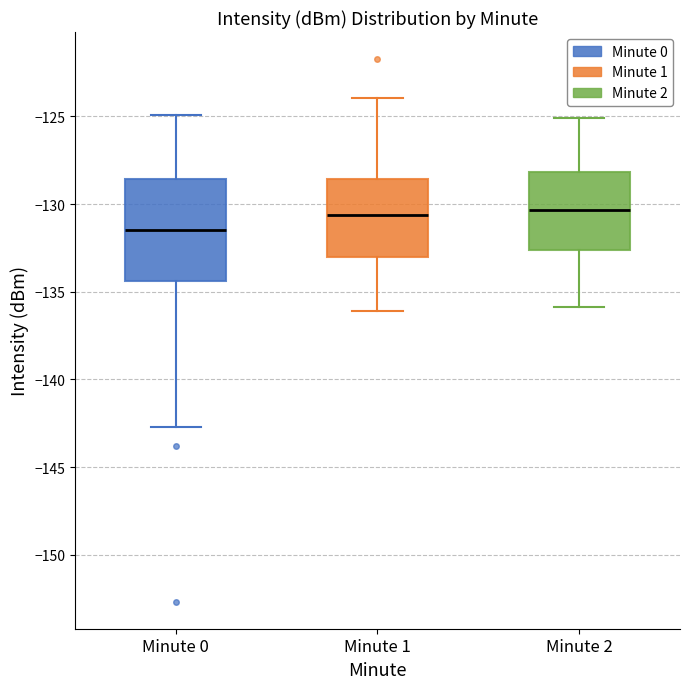

Reading left to right, read every box against the y-axis: the position of its median line, the range the box covers, and the ends of its whiskers. The values are not printed on the chart, so give them approximately, as read against the axis.

Minute 0: median -131.5, box -134.5 to -128.5, whiskers -142.5 to -125.0
Minute 1: median -130.5, box -133.0 to -128.5, whiskers -136.0 to -124.0
Minute 2: median -130.5, box -132.5 to -128.0, whiskers -136.0 to -125.0